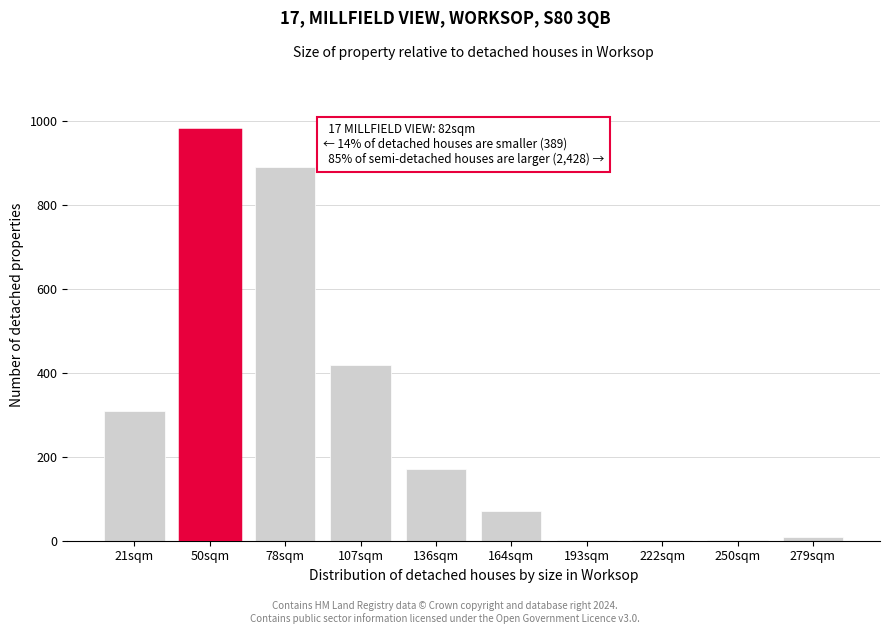

Reading right to left, extract all data points from this chart.

279sqm=8	250sqm=2	222sqm=2	193sqm=2	164sqm=70	136sqm=170	107sqm=420	78sqm=890	50sqm=980	21sqm=310